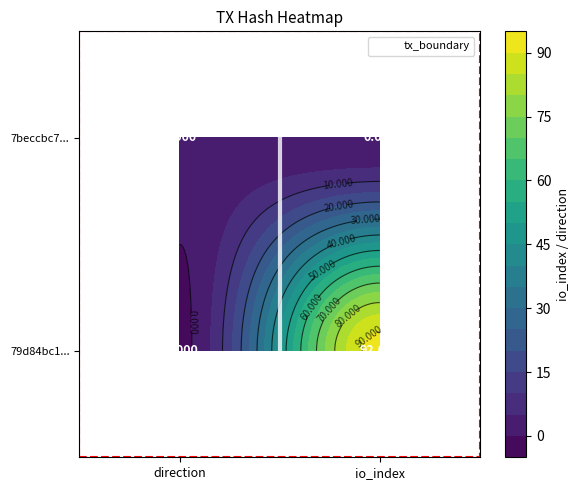

The chart shows a value of -1 at direction. True or false?

False